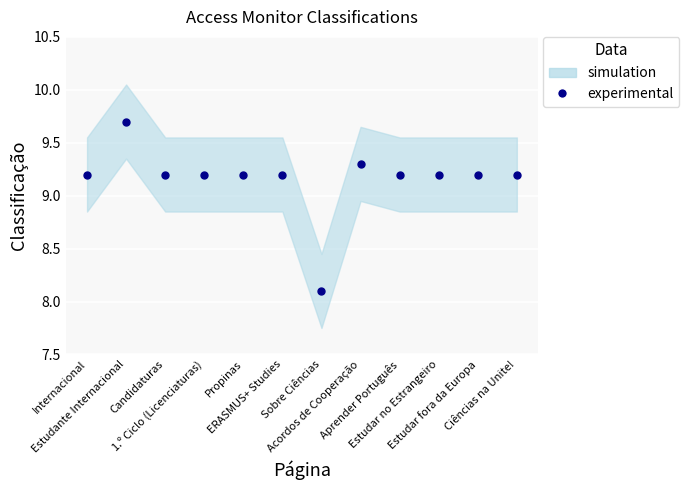

What is the label of the 2nd point from the left?

Estudante Internacional